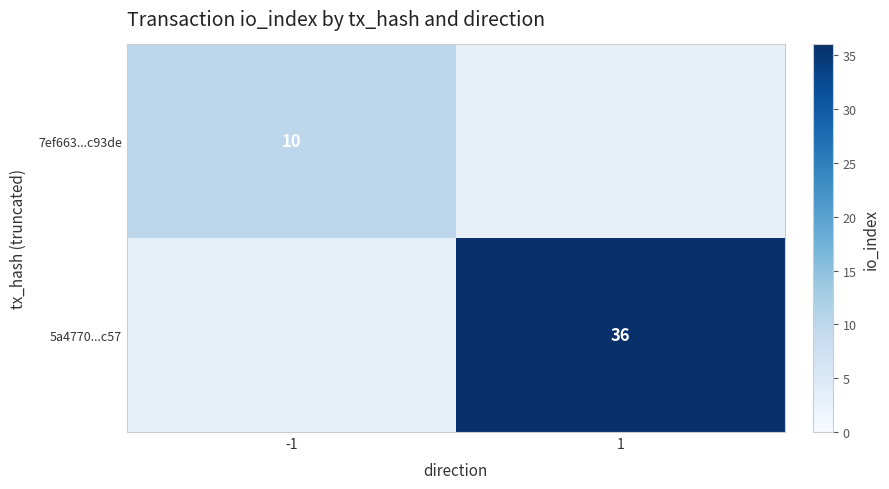

How many categories are shown in the chart?

2